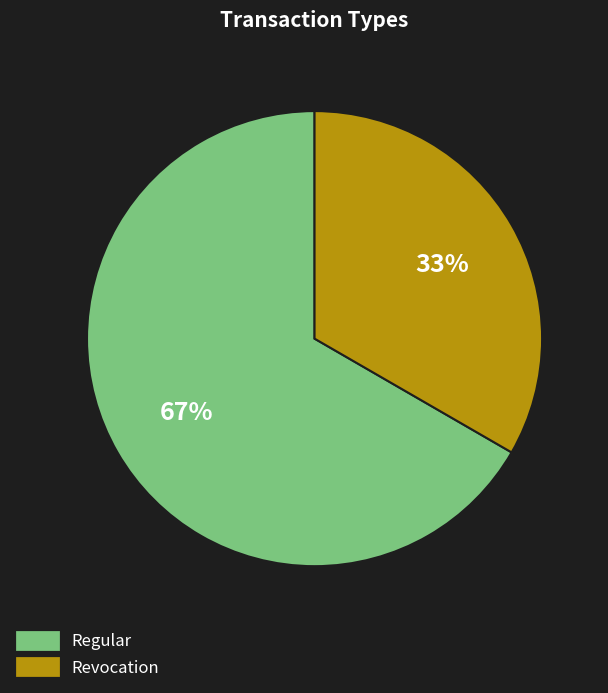

Between Regular and Revocation, which is larger?

Regular